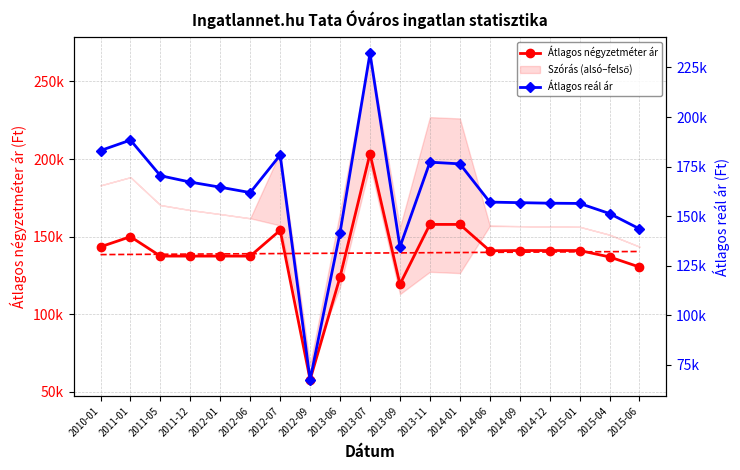

How many distinct data groups are displayed?

2